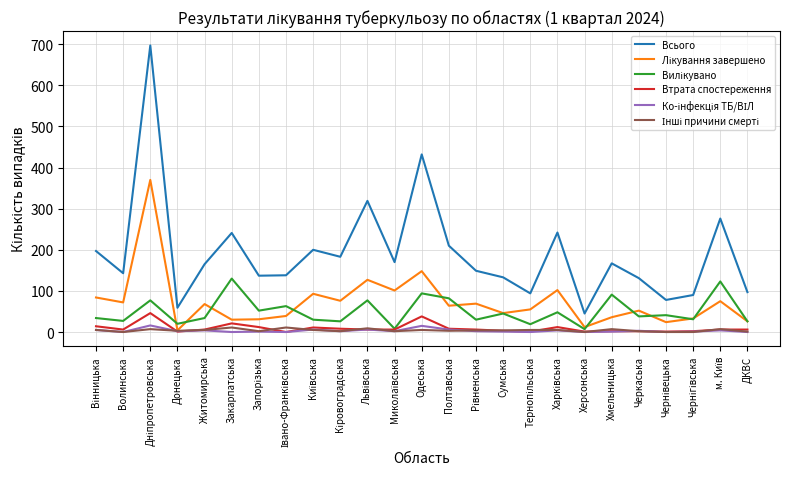

What is the minimum value for Всього?

45